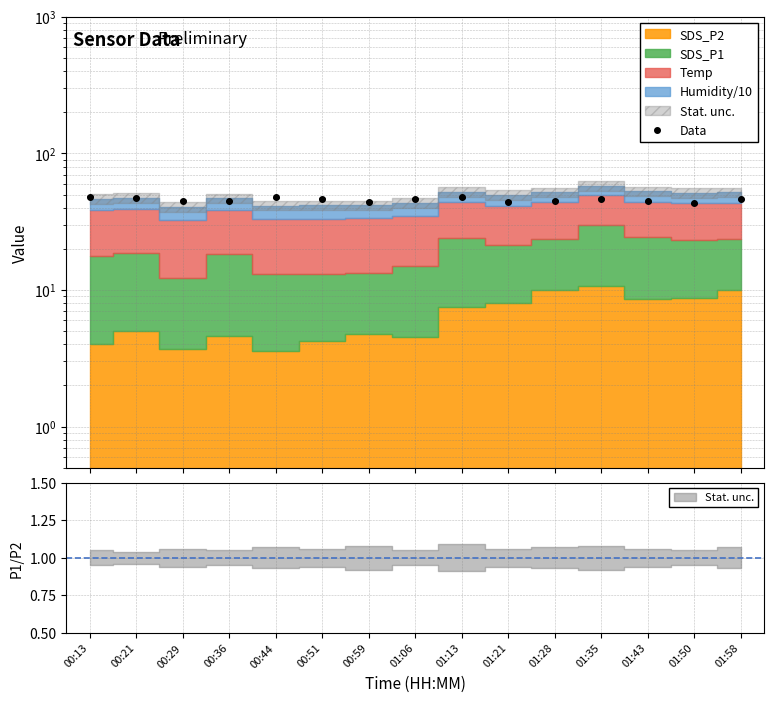

Rank the categories by value from lowest to highest.

01:50, 00:59, 01:21, 01:43, 00:36, 01:28, 00:29, 01:58, 01:35, 00:51, 01:06, 00:21, 01:13, 00:44, 00:13